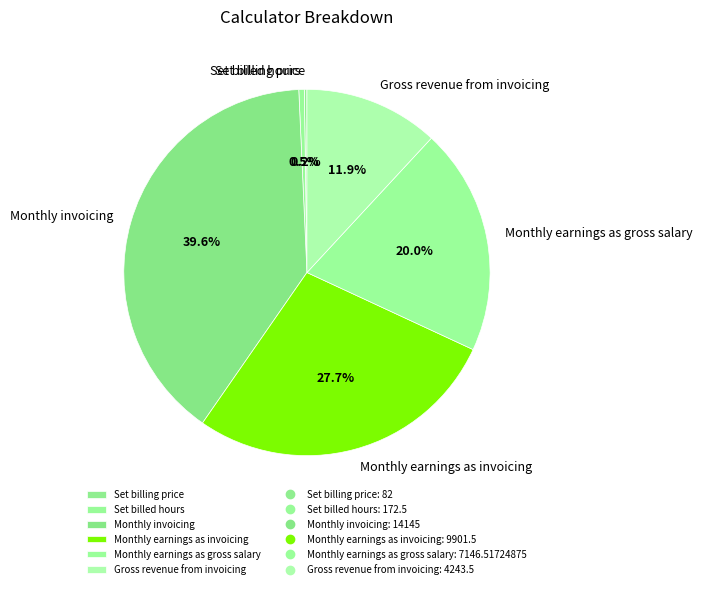

Does any single category account for the majority?

No